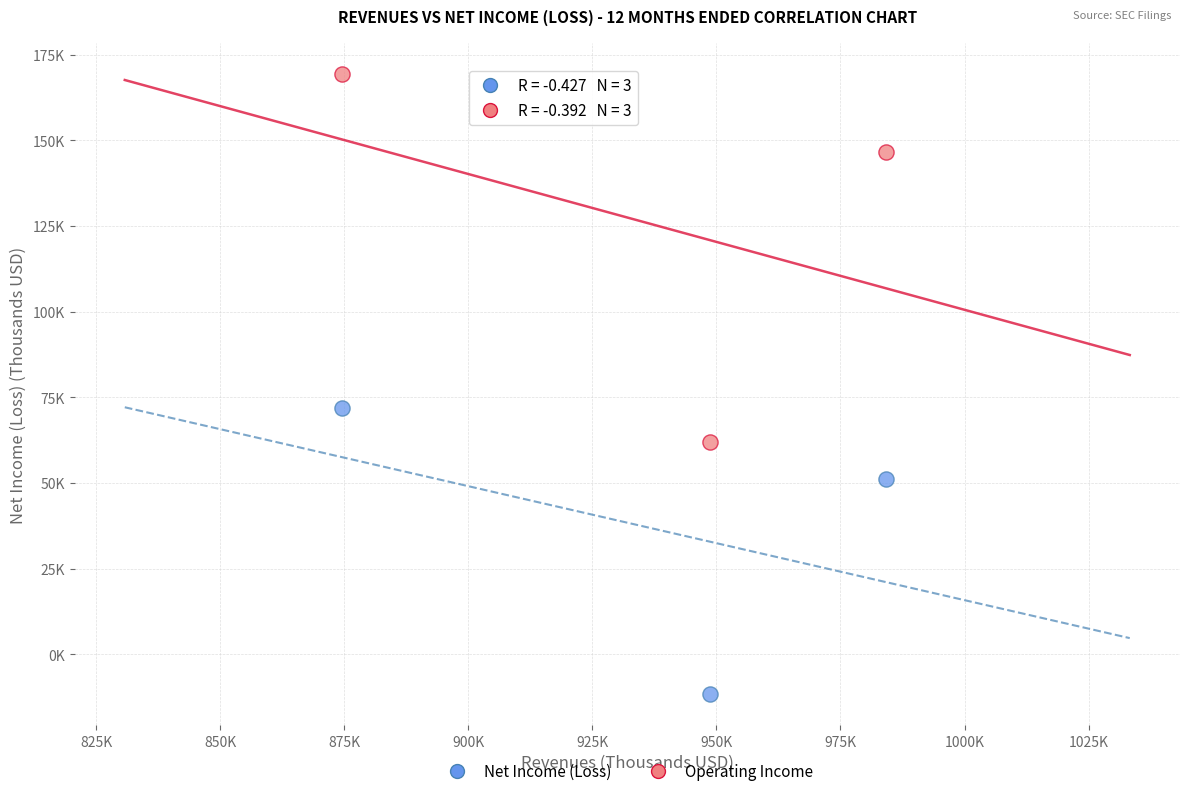

What are all the series names shown in the legend?

Net Income (Loss), Operating Income